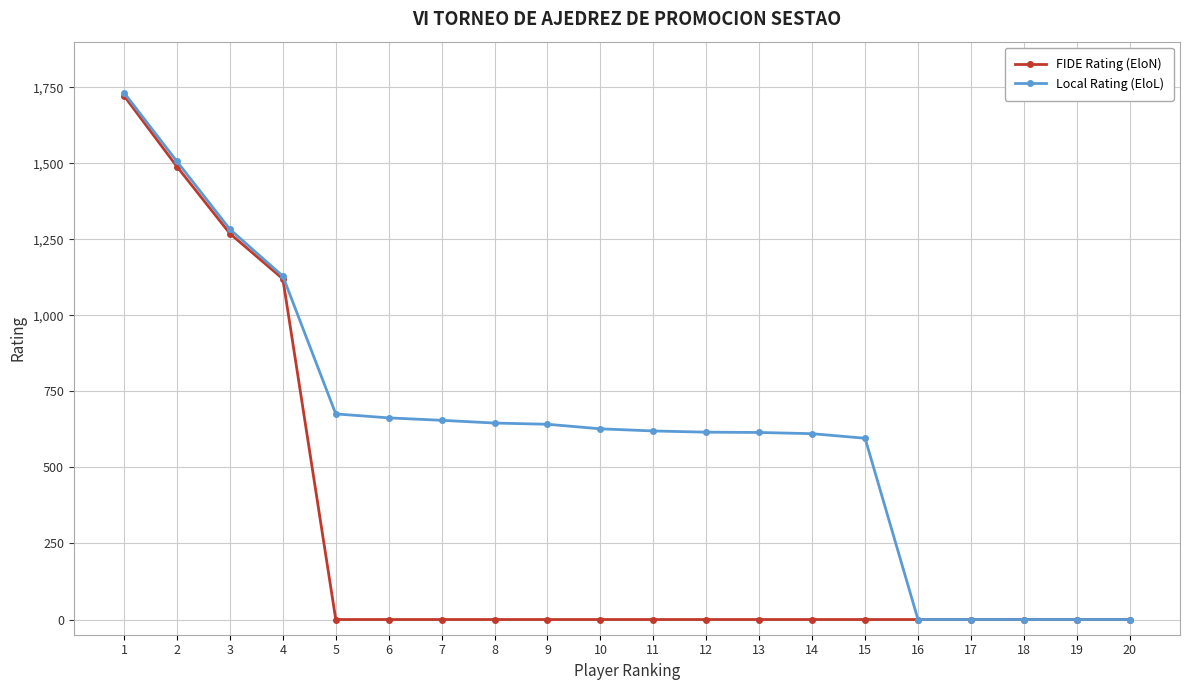

What are all the series names shown in the legend?

FIDE Rating (EloN), Local Rating (EloL)